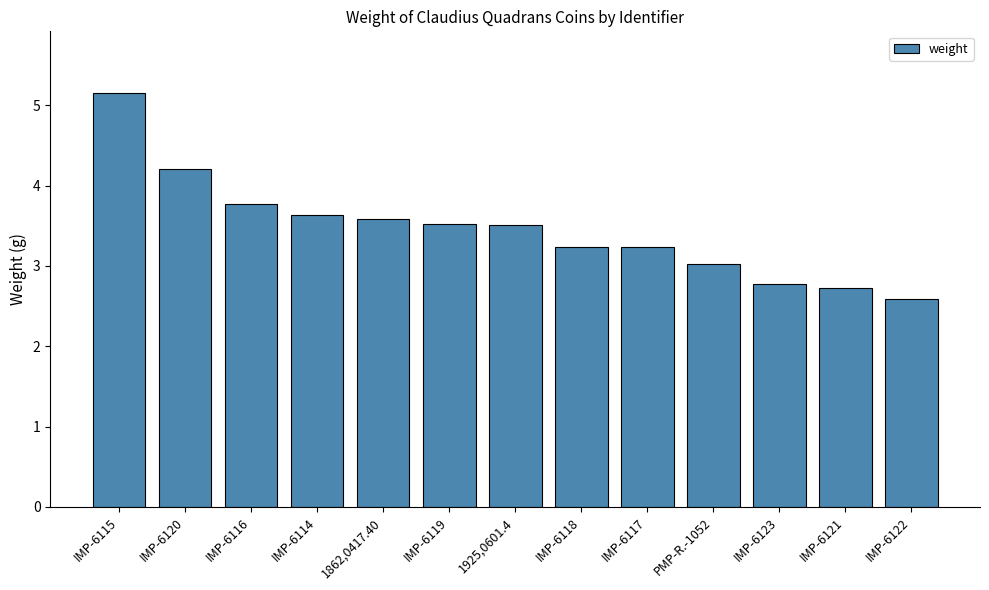

What is the label of the 7th bar from the right?

1925,0601.4